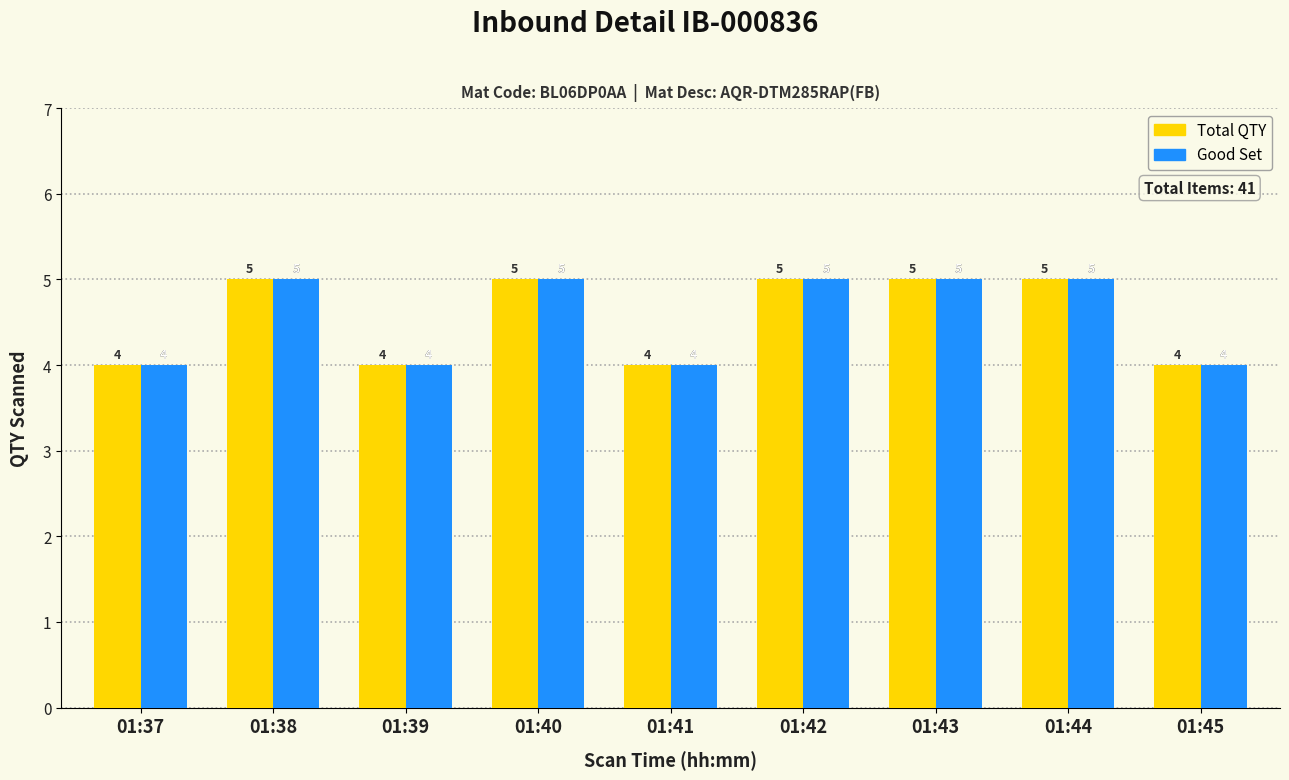

Count the number of data series in this chart.

2